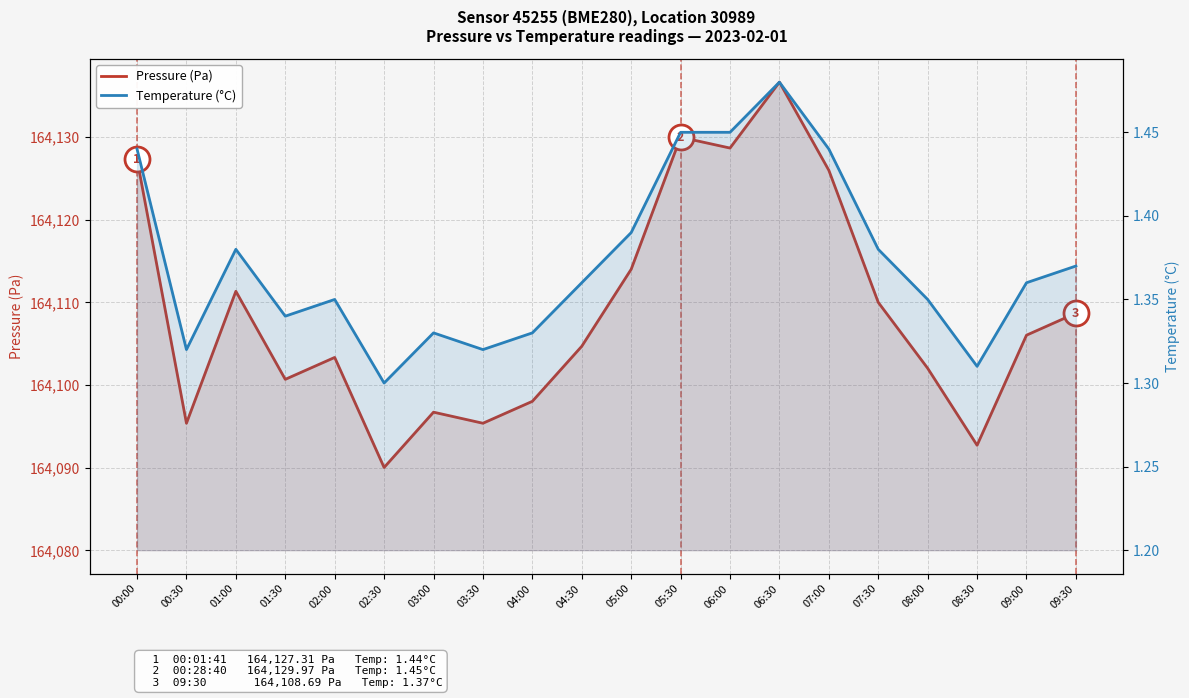

What is the maximum value for Temperature (°C)?

1.5